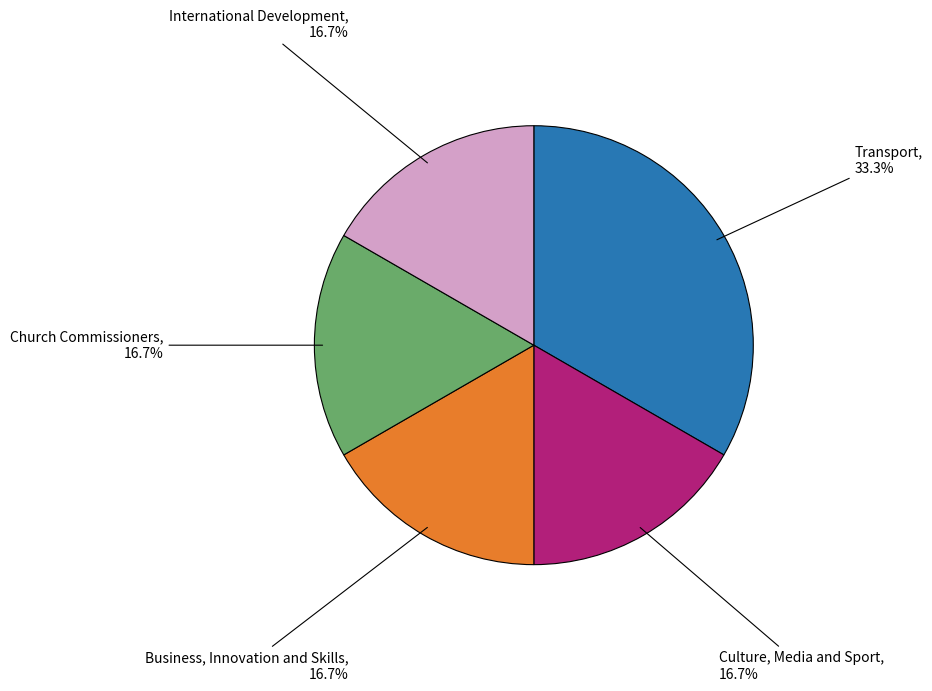

To the nearest percent, what percentage of the pie is Church Commissioners?

17%